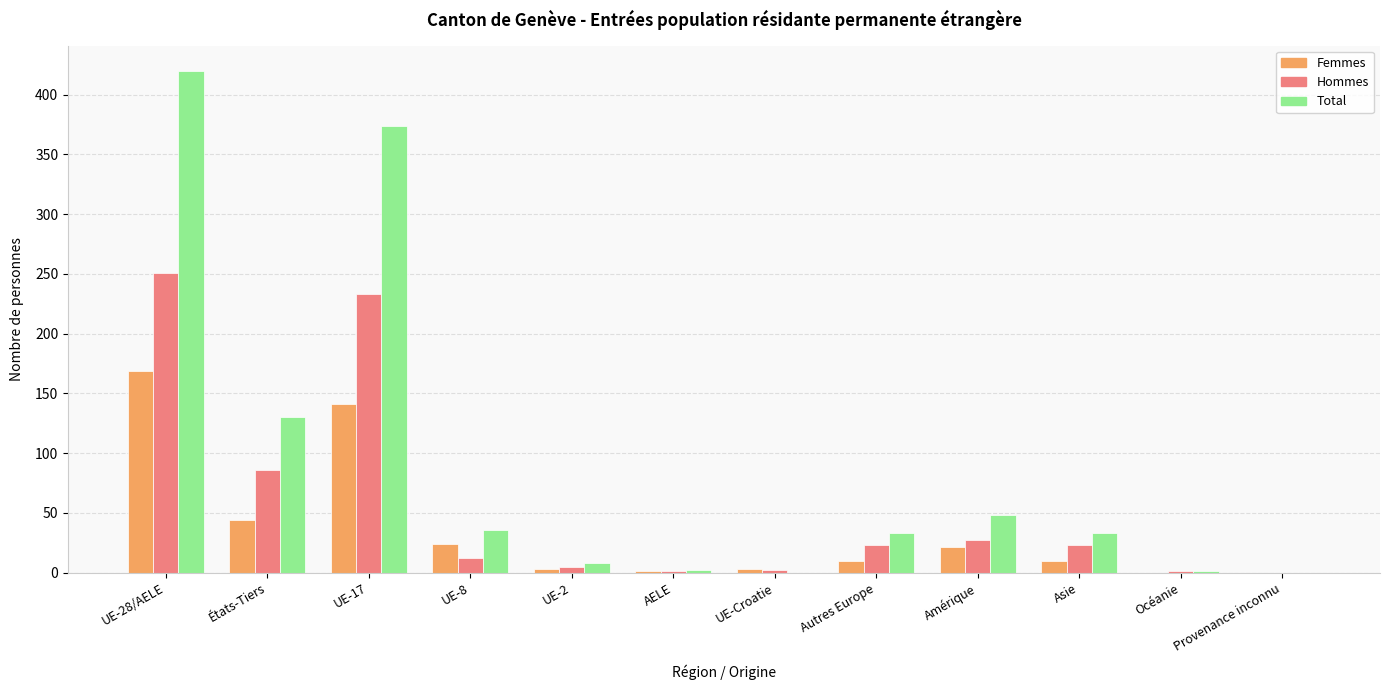

What is the sum of all Femmes values?

426